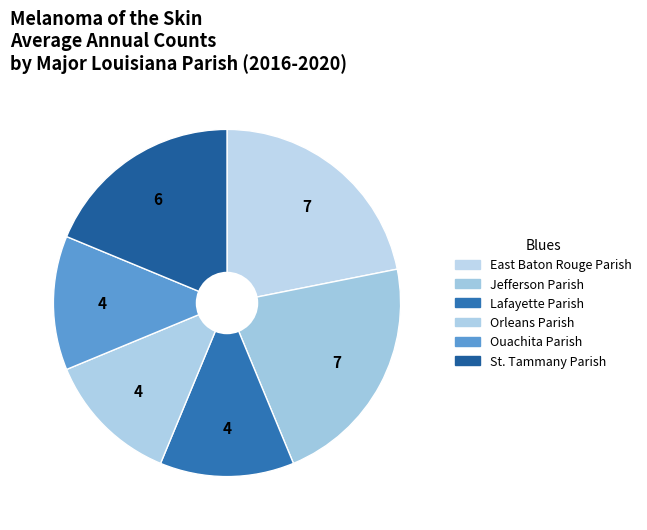

How many segments does this pie chart have?

6